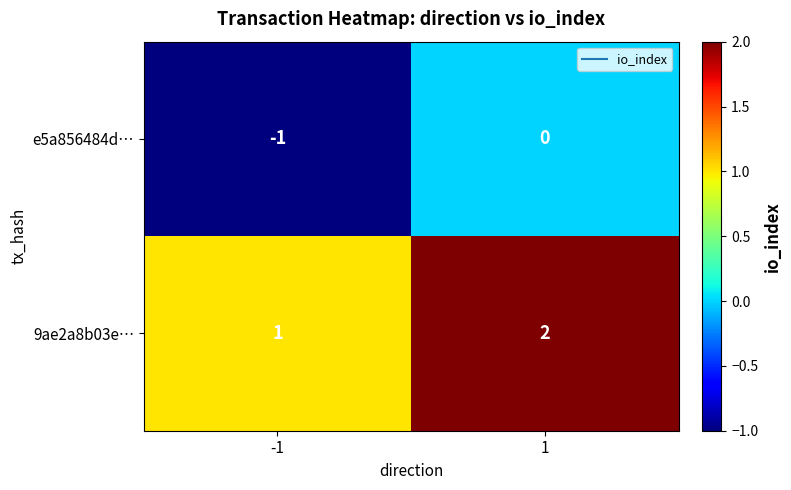

Which series has the largest total across all categories?

9ae2a8b03e…